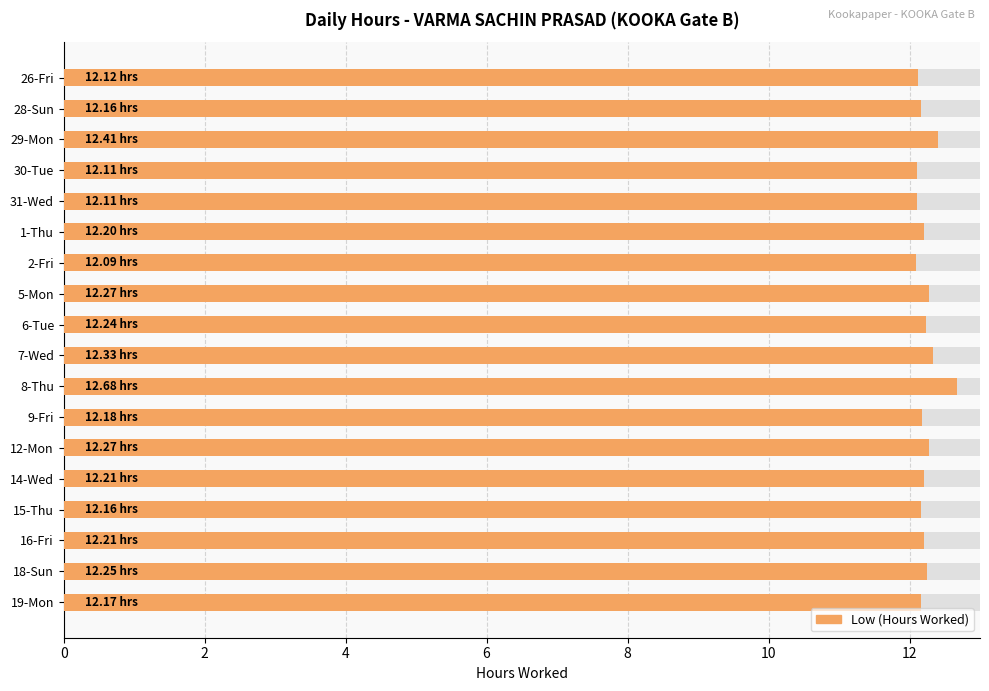

What is the difference between the second highest and minimum values?

0.3